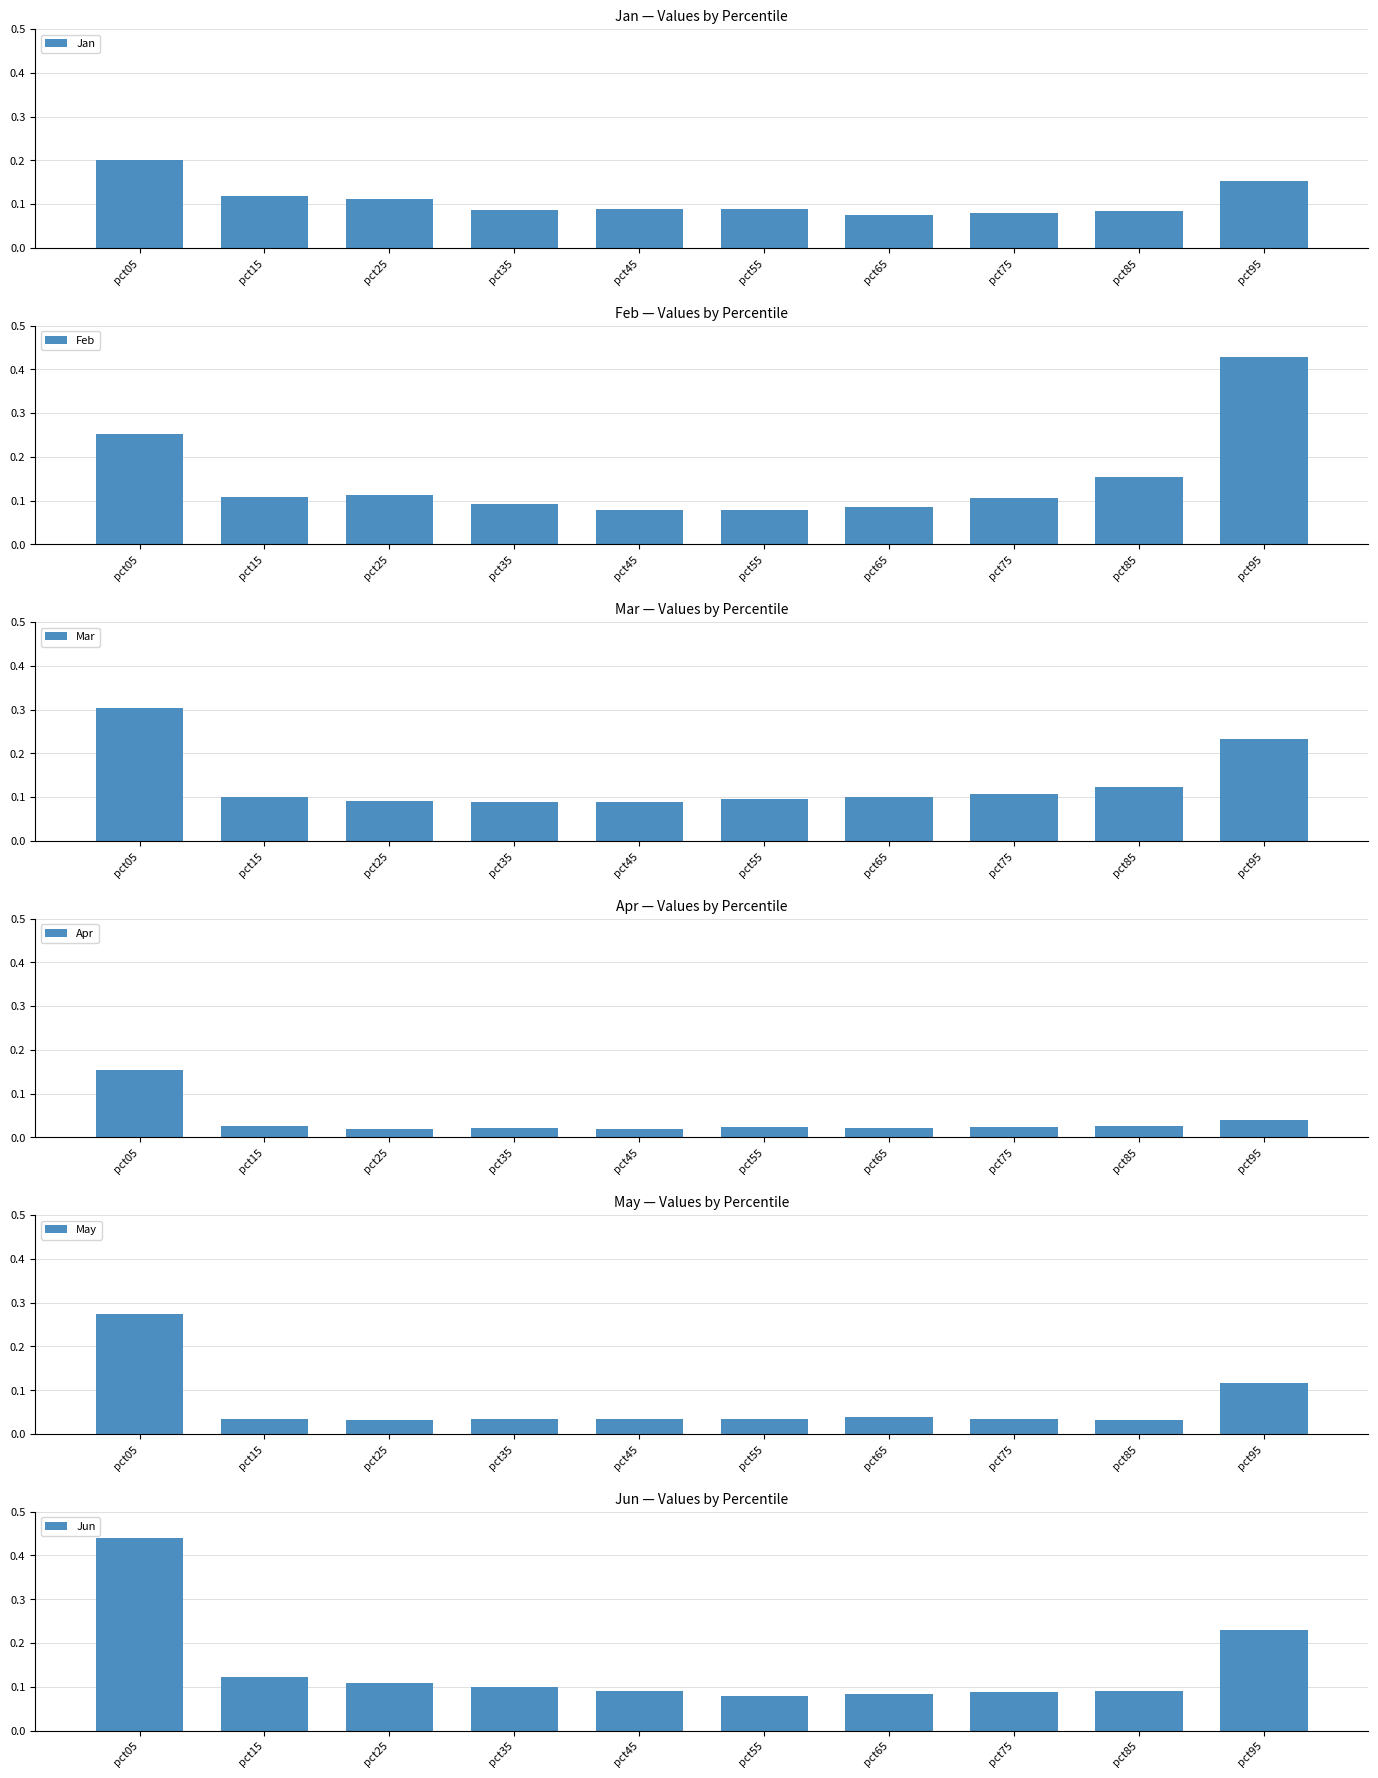

Rank the categories by Mar value from lowest to highest.

pct45, pct35, pct25, pct55, pct65, pct15, pct75, pct85, pct95, pct05